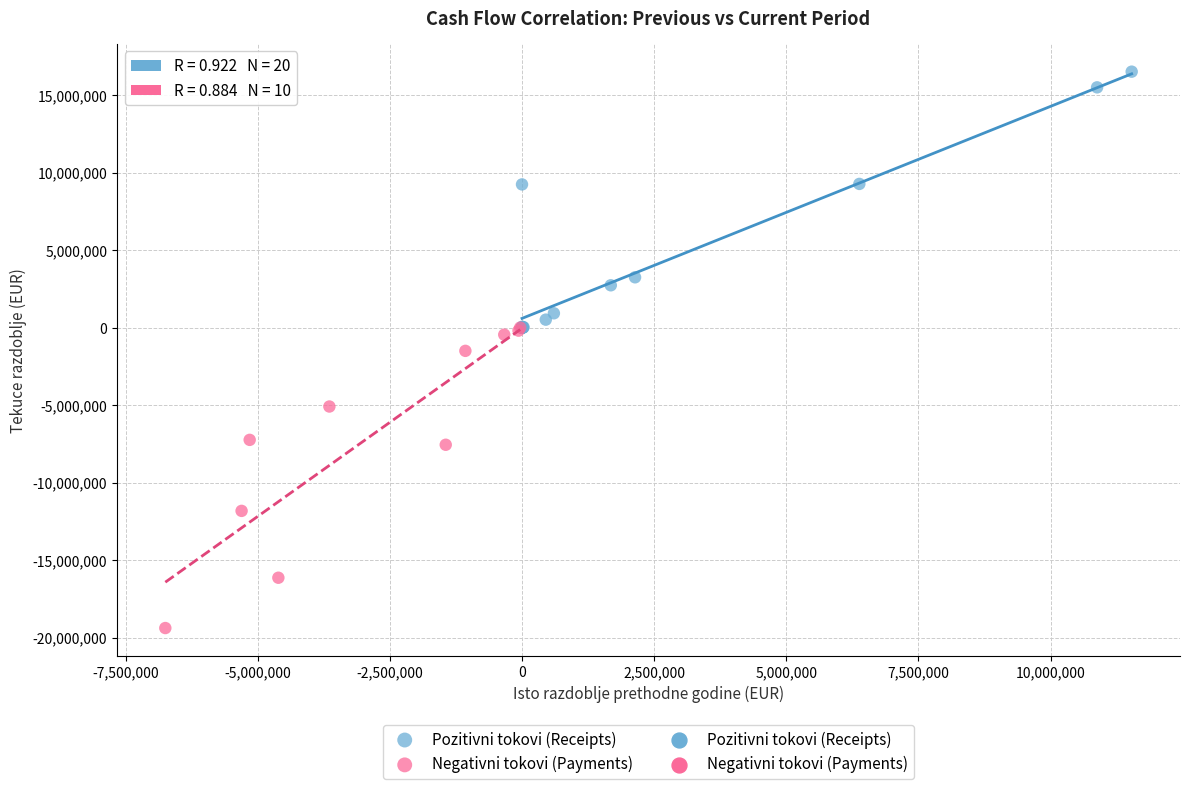

Which series has the widest spread of Y values?

Negativni tokovi (Payments)